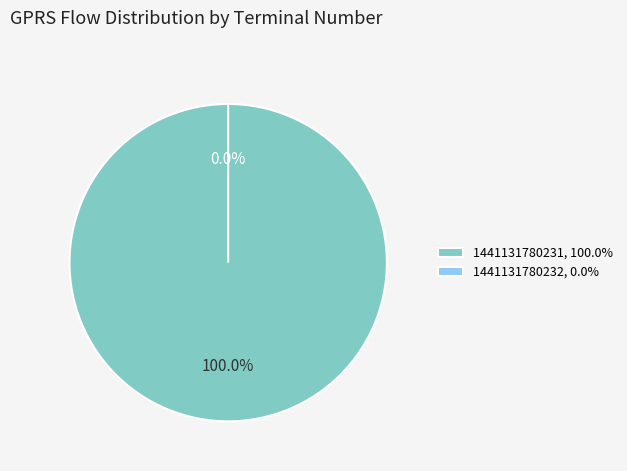

To the nearest percent, what is the difference between the 1441131780232 and 1441131780231 slice percentages?

100%